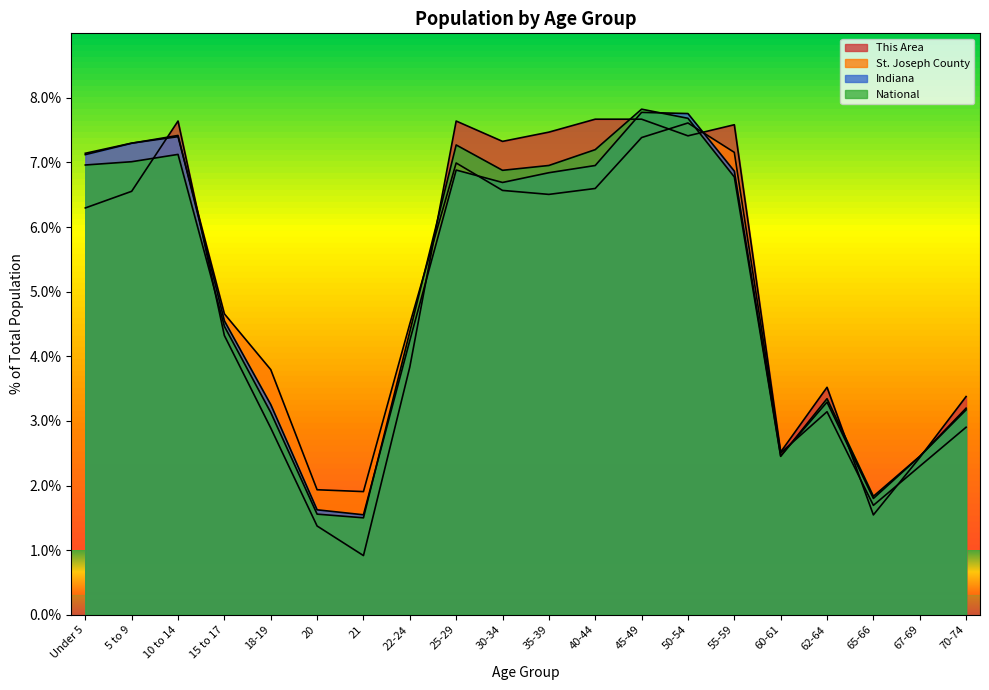

Which series ends up on top after the final intersection of St. Joseph County and Indiana?

Indiana